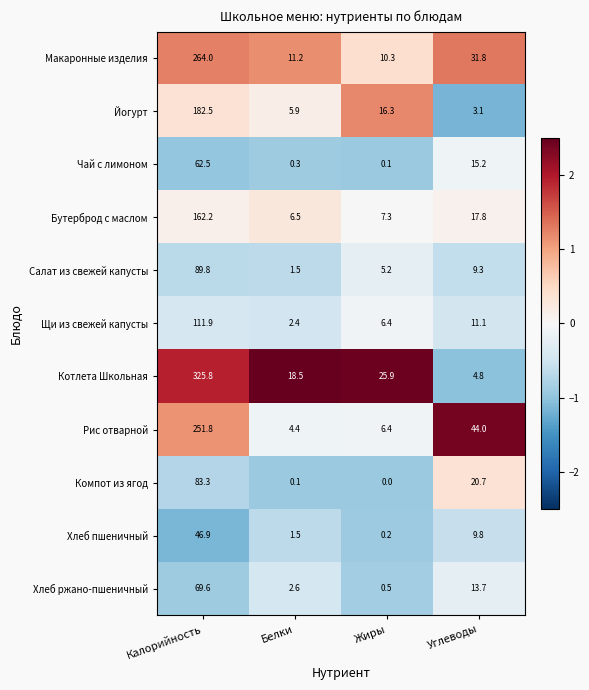

Is the value of Хлеб ржано-пшеничный at Углеводы greater than the value of Салат из свежей капусты at Жиры?

Yes